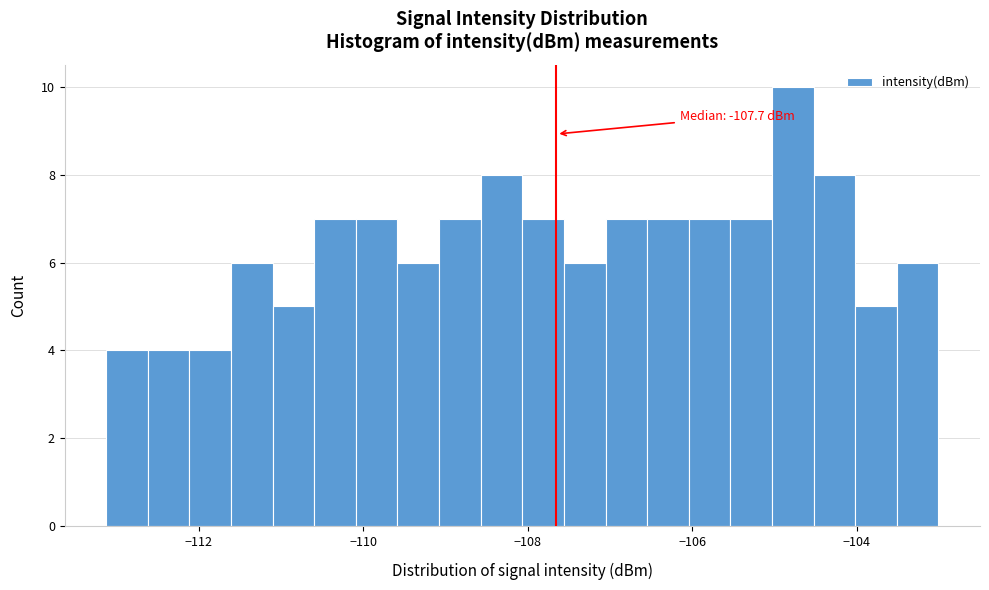

Around what value on the x-axis is the tallest bar? Give the approximate position of its centre, as read against the axis.

-104.8